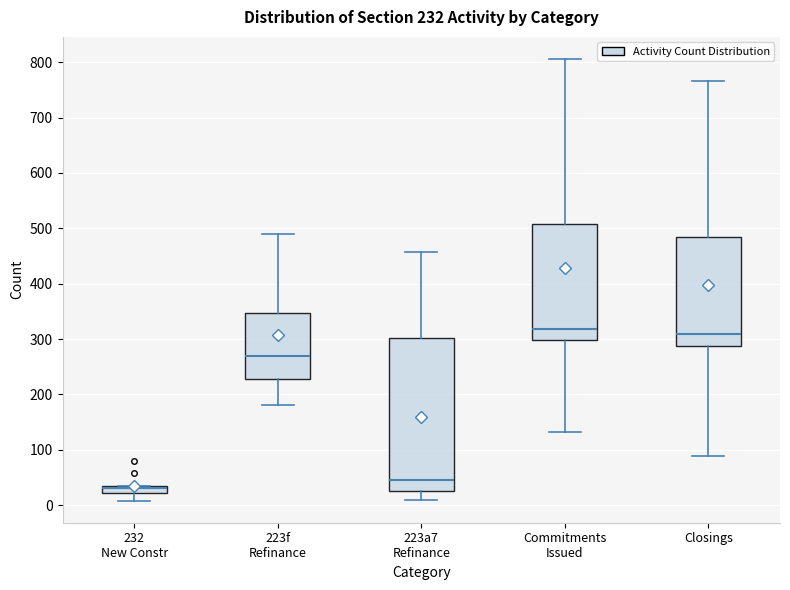

Which box's median line is the lowest?

232 New Constr